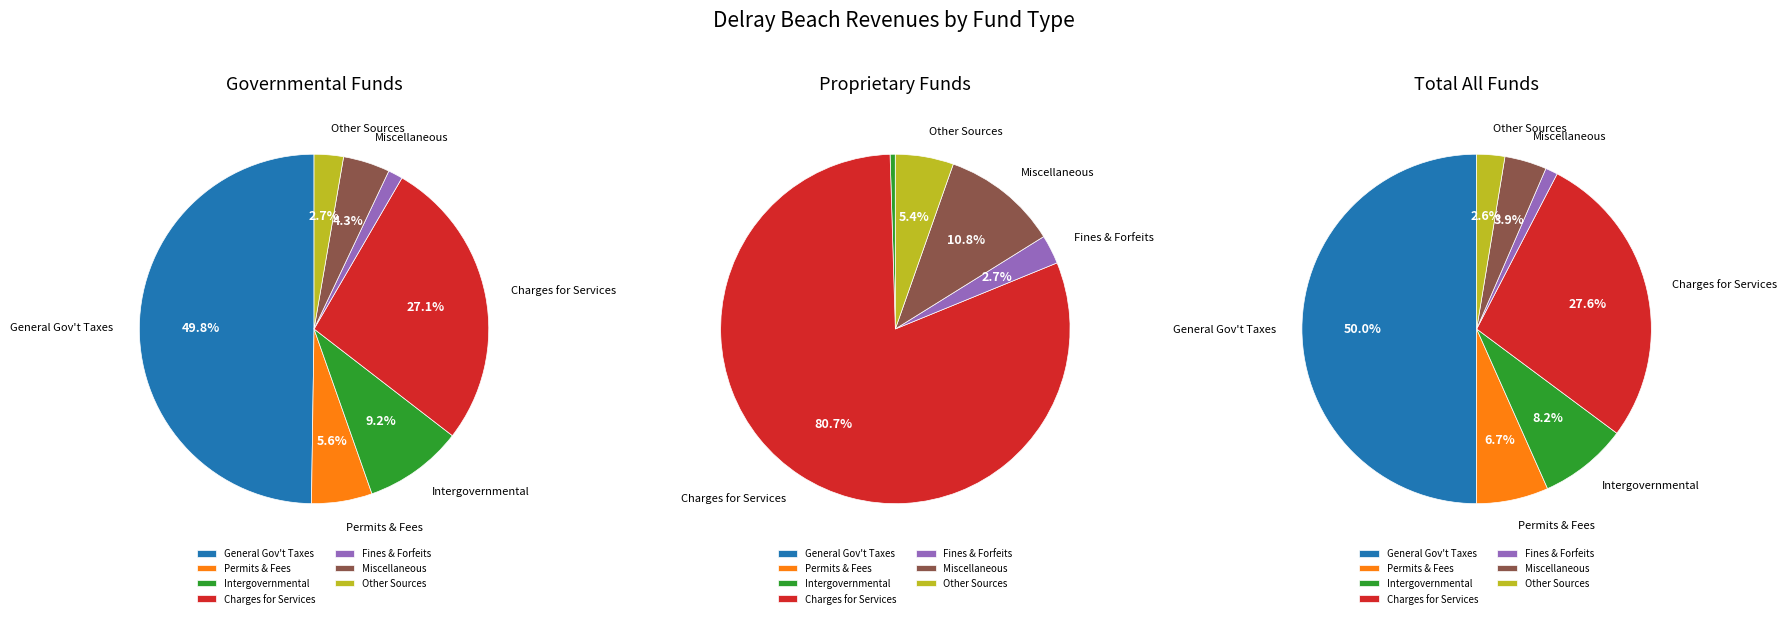

Is there any slice that represents more than half of the pie?

No